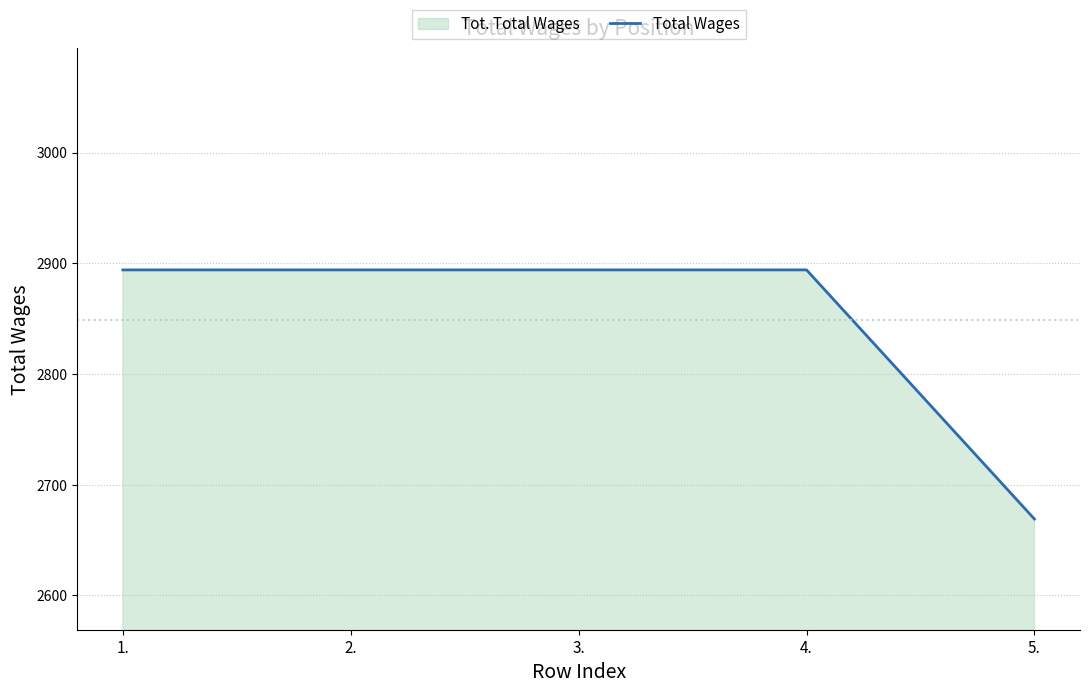

What is the ratio of the value at 3. to the value at 4.?

1.0